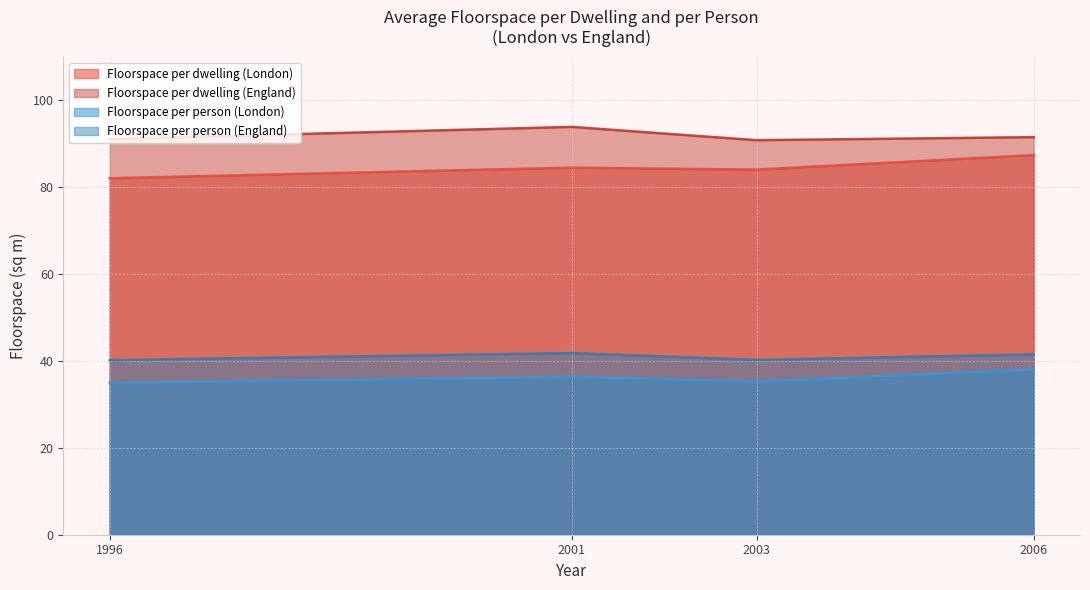

At which category does Floorspace per dwelling (London) reach its first local peak?

2001